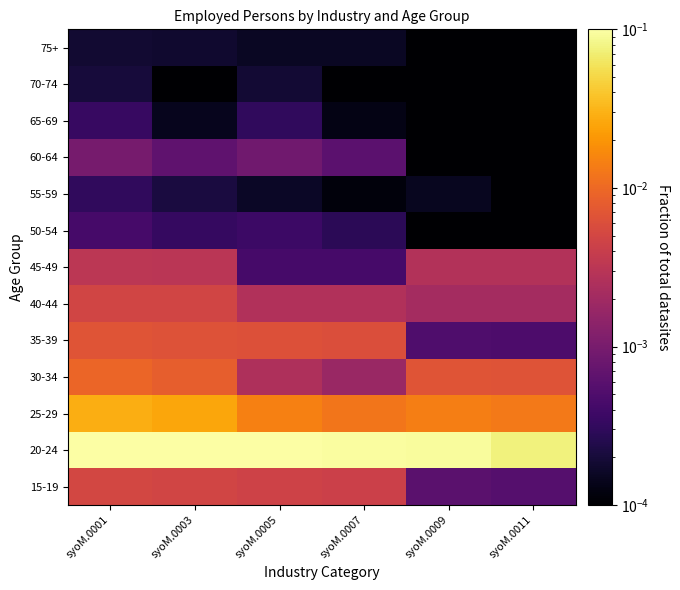

Which category has the highest value across all series?

syoM.0001